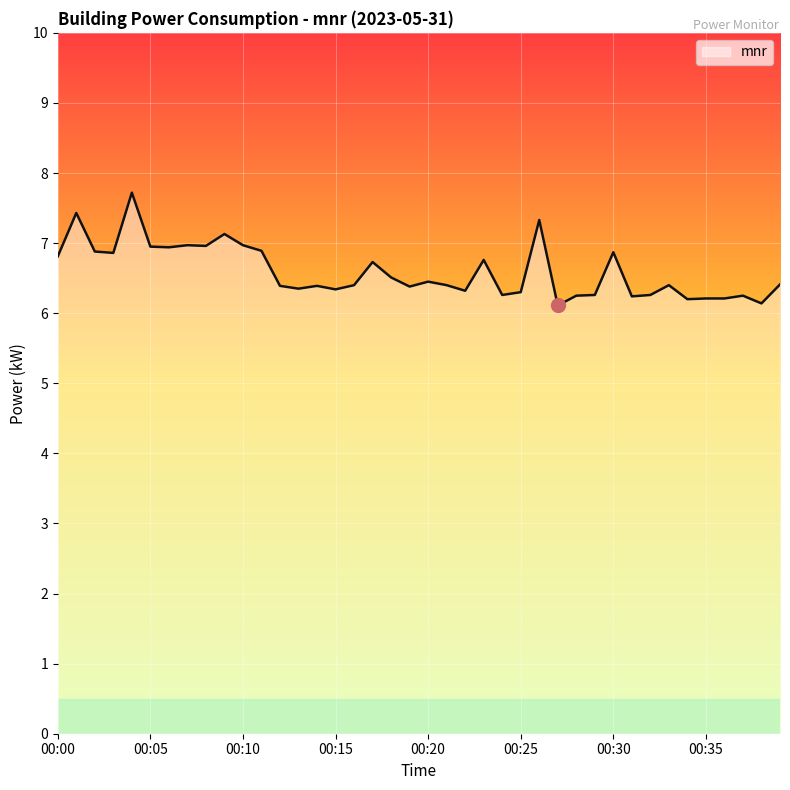

What is the difference between the maximum and second lowest values?

1.6